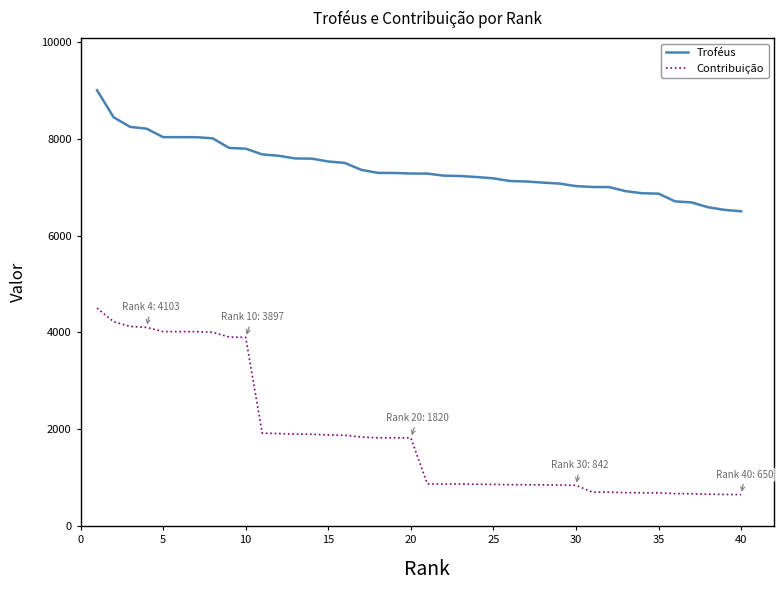

Which series has the largest total across all categories?

Troféus